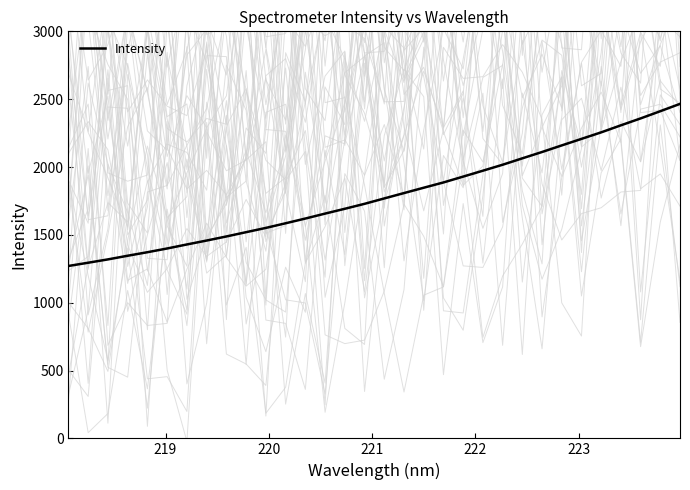

What is the minimum value for Intensity?

1270.6